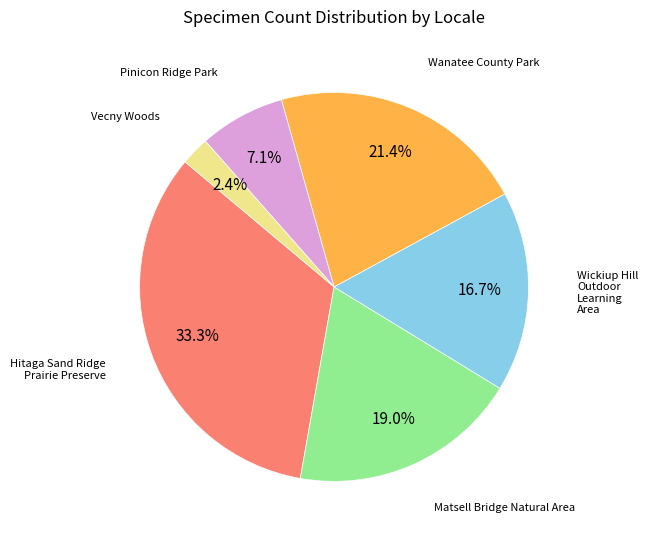

Do Hitaga Sand Ridge Prairie Preserve and Vecny Woods together represent more than half of the pie?

No